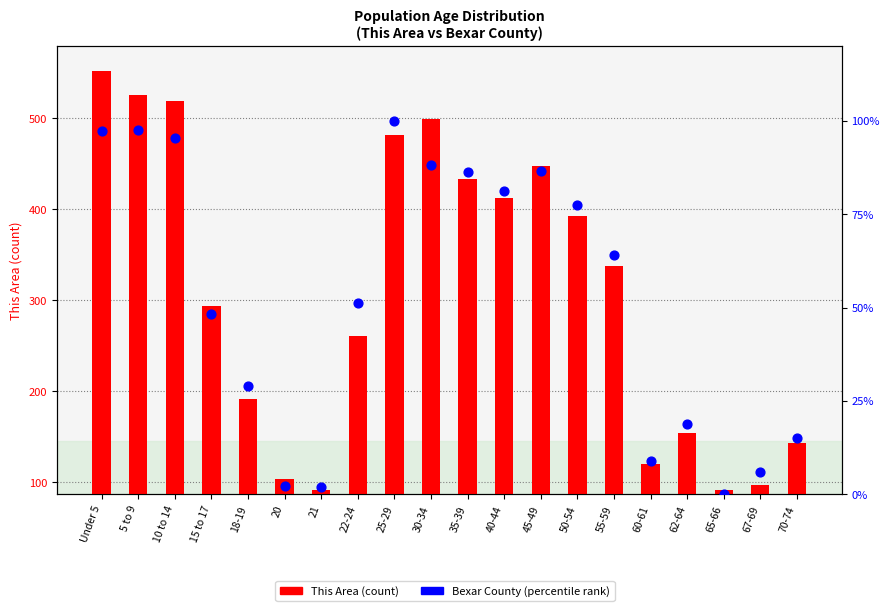

What are all the series names shown in the legend?

This Area (count), Bexar County (percentile)